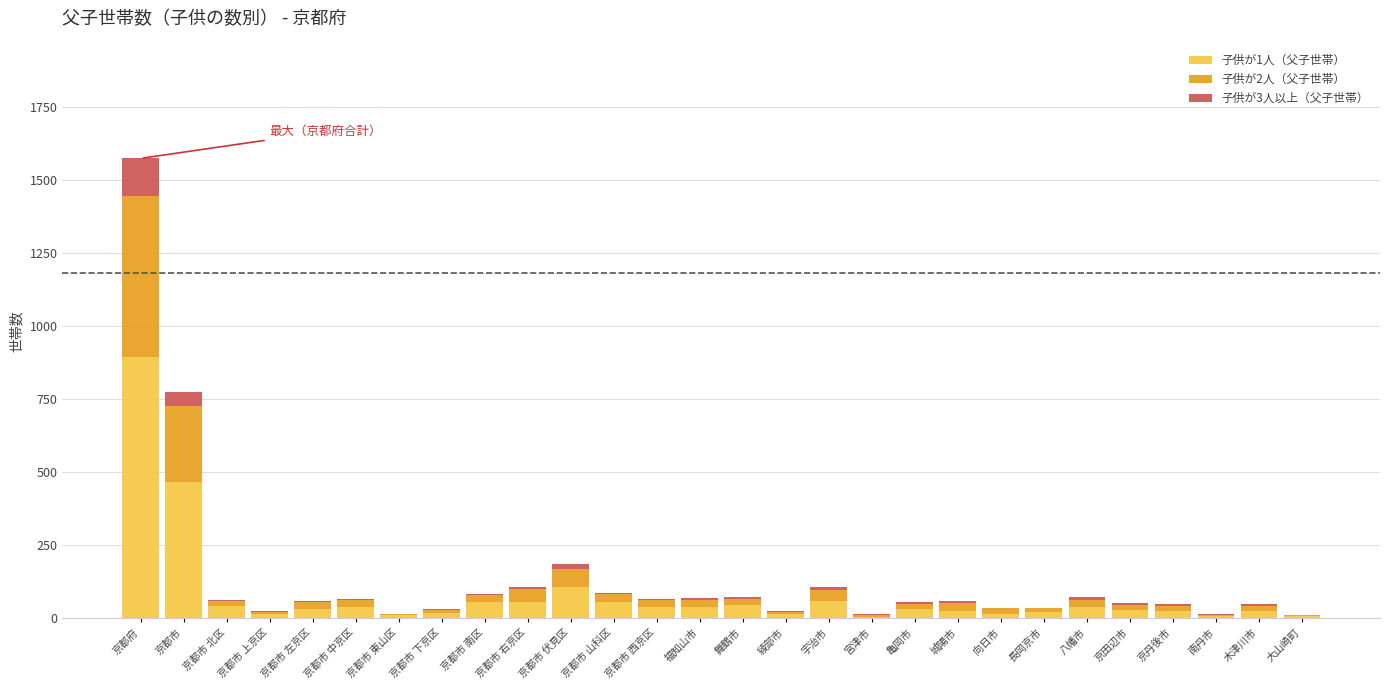

Which category has the highest value in the 子供が1人（父子世帯） series?

京都府